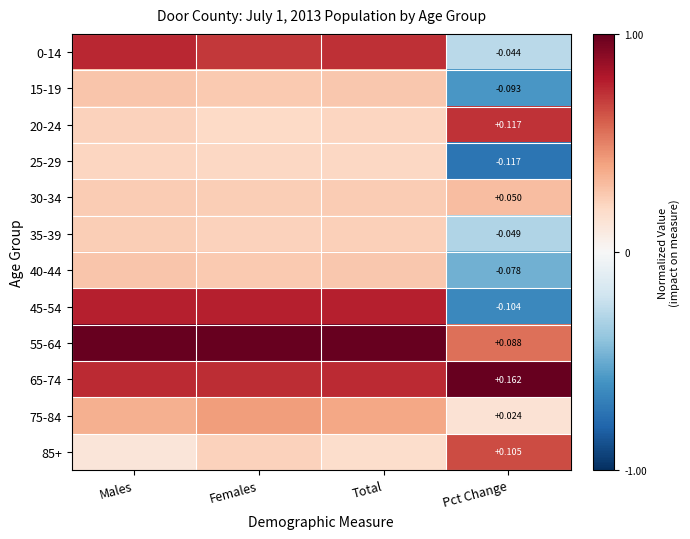

Is the value of 20-24 at Males greater than the value of 0-14 at Pct Change?

Yes